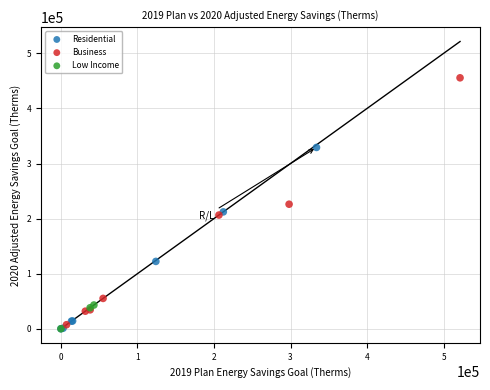

What are all the series names shown in the legend?

Residential, Business, Low Income